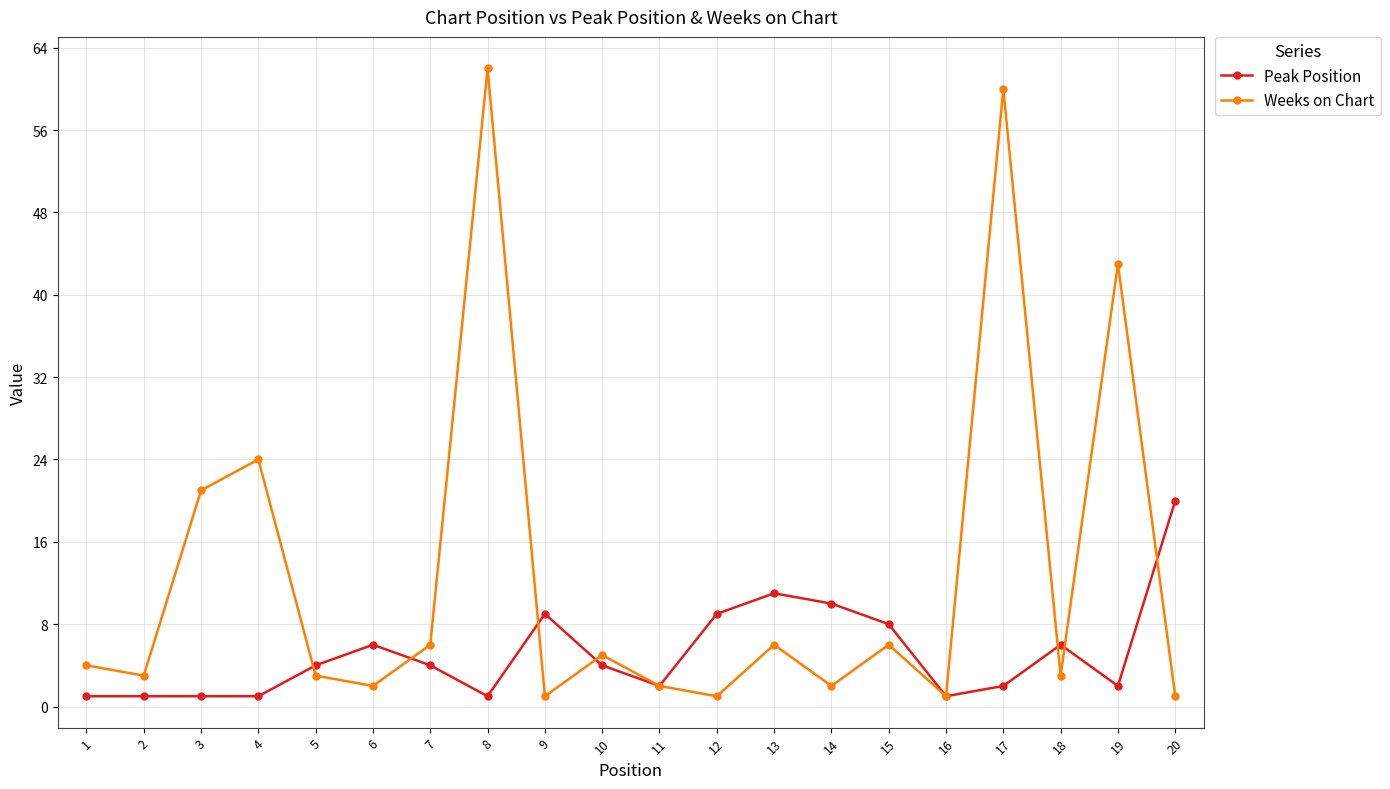

Is the value of Weeks on Chart at 17 greater than the value of Peak Position at 9?

Yes